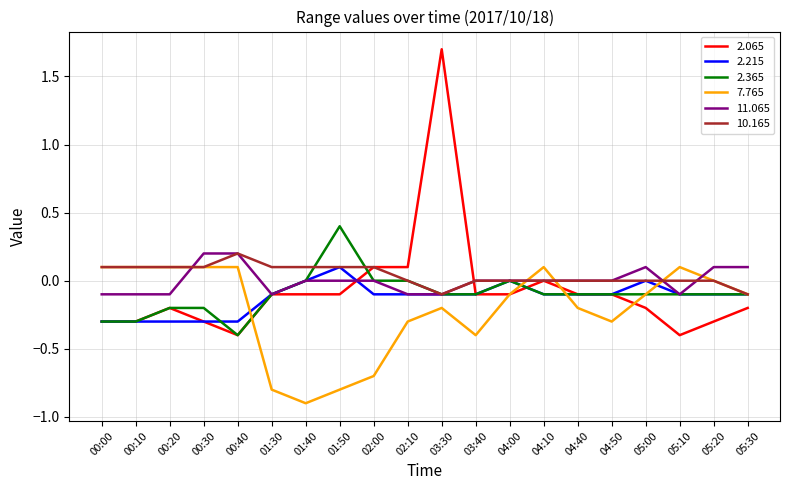

What position from the left is 01:30?

6